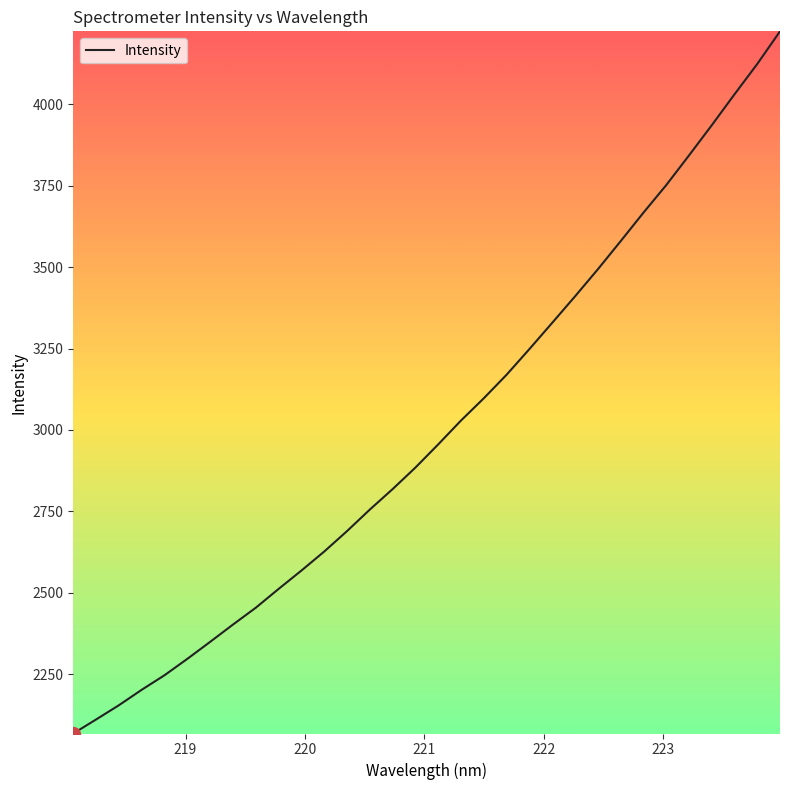

What is the minimum value shown in the chart?

2068.0